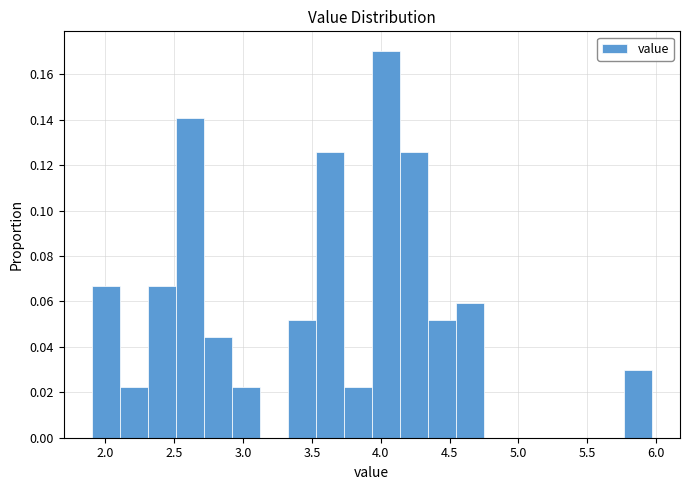

Reading left to right, transcribe this chart: for each bar, give the range it covers on the x-axis and its height. Neither the bar edges nor the heights are printed on the chart, so give them approximately, as read against the axes.

1.90 to 2.10: 0.066
2.10 to 2.30: 0.022
2.30 to 2.50: 0.066
2.50 to 2.70: 0.140
2.70 to 2.90: 0.044
2.90 to 3.10: 0.022
3.10 to 3.30: 0
3.30 to 3.55: 0.052
3.55 to 3.75: 0.126
3.75 to 3.95: 0.022
3.95 to 4.15: 0.170
4.15 to 4.35: 0.126
4.35 to 4.55: 0.052
4.55 to 4.75: 0.060
4.75 to 4.95: 0
4.95 to 5.15: 0
5.15 to 5.35: 0
5.35 to 5.55: 0
5.55 to 5.75: 0
5.75 to 5.95: 0.030